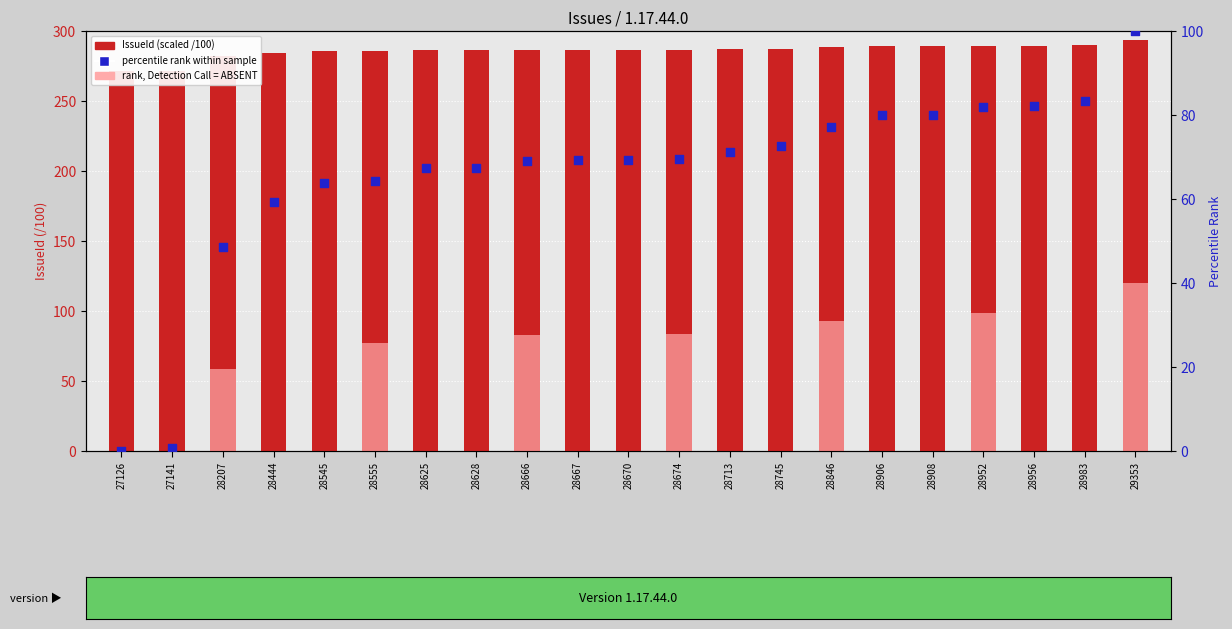

Is the value of percentile rank within sample at 28625 greater than the value of rank, Detection Call = ABSENT at 28674?

Yes